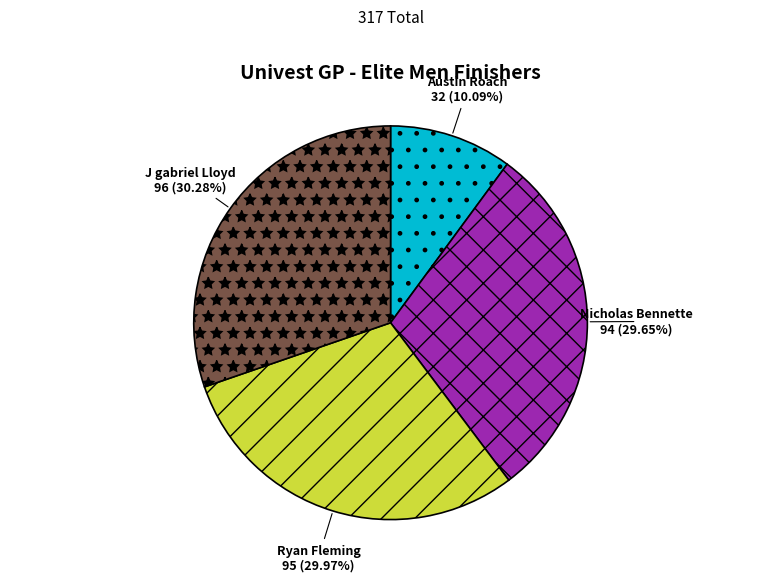

What percentage do Ryan Fleming and Nicholas Bennette together represent?

59.6%